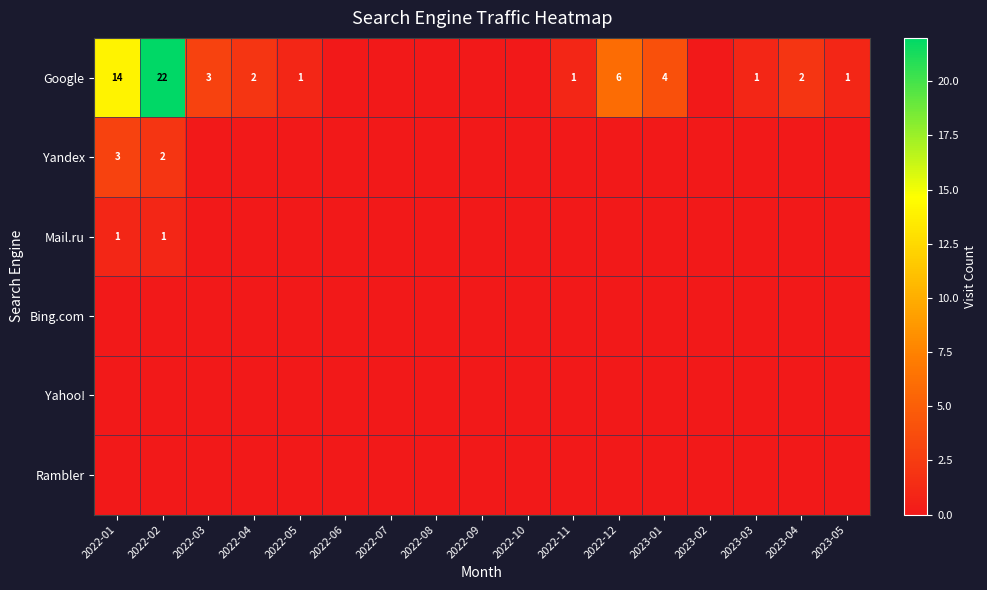

What is the greatest value displayed?

22